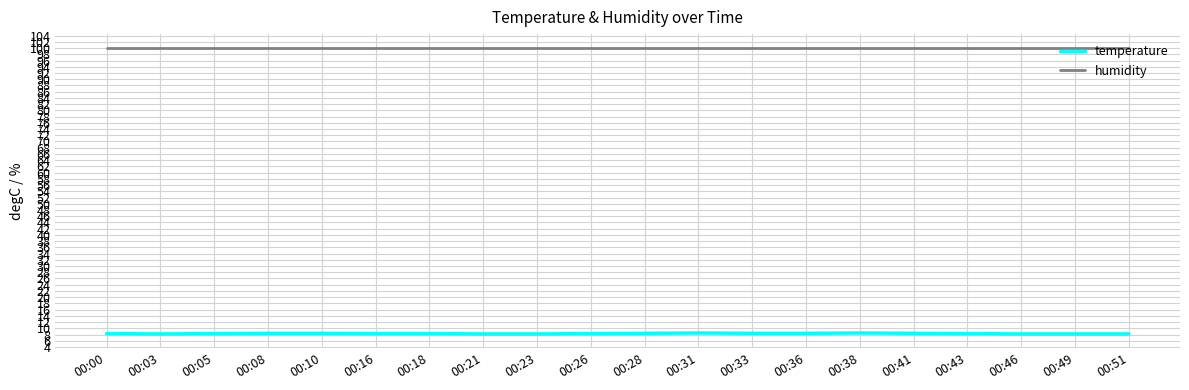

True or false: temperature and humidity cross at least once.

False